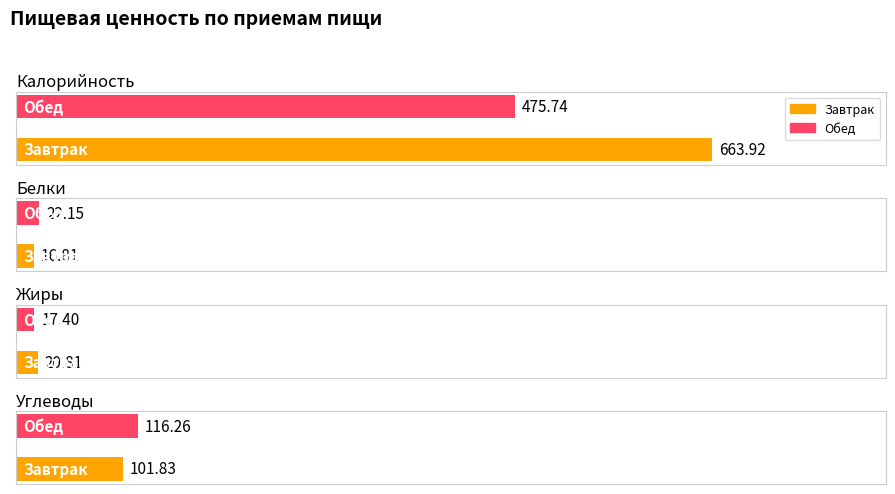

What is the approximate value of Углеводы at Обед?

116.3